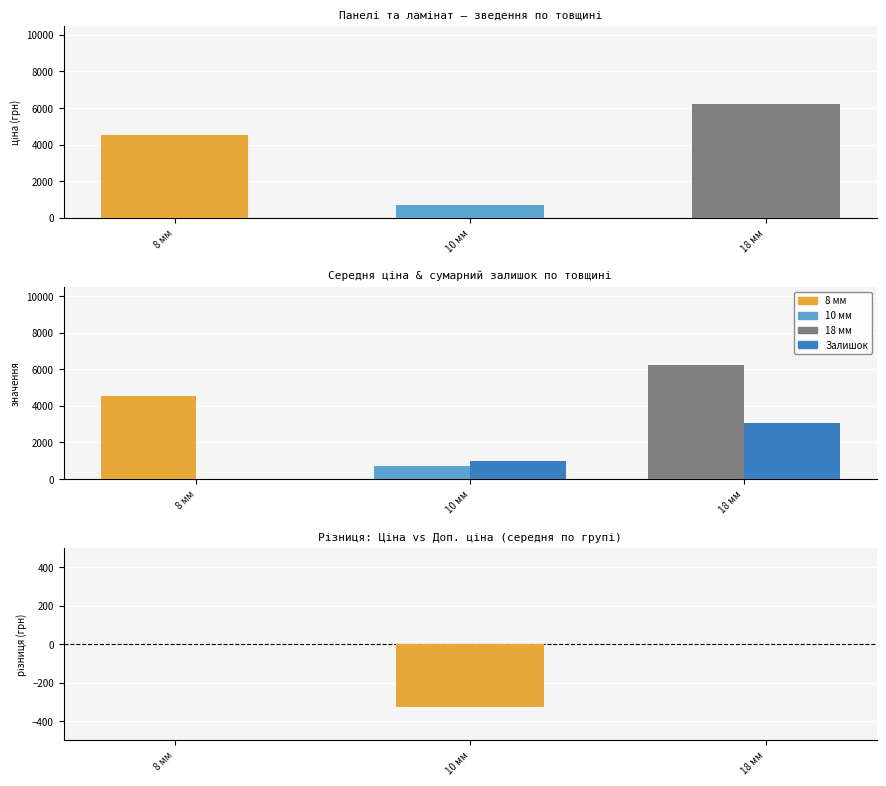

The Залишок series shows -1201.0 at 8 мм. True or false?

False